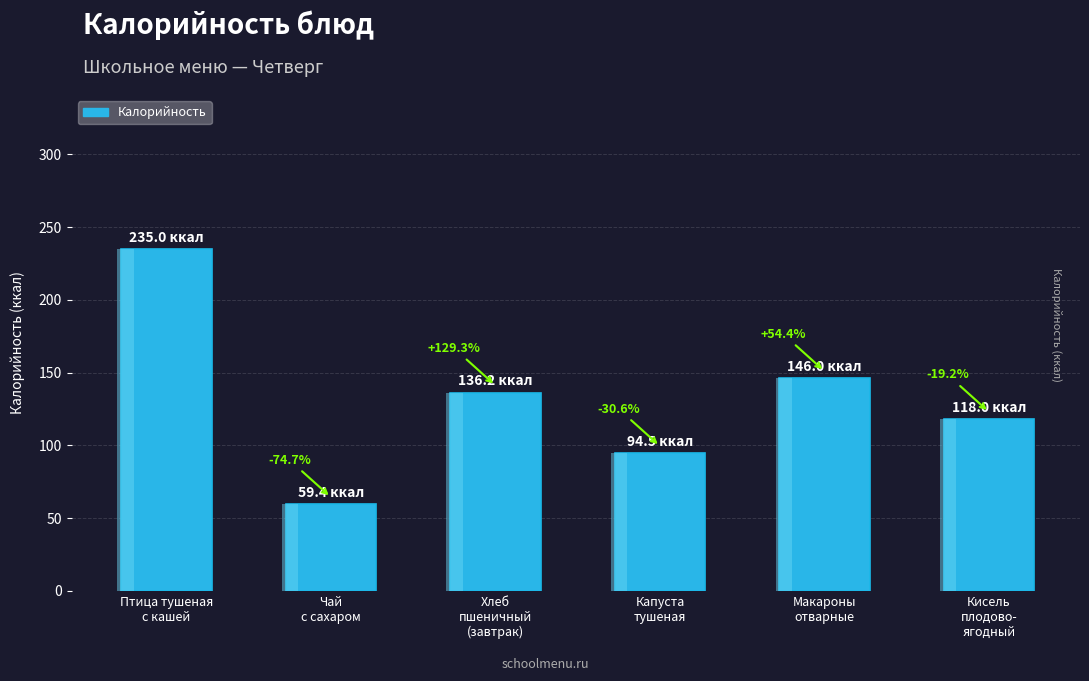

How many categories are shown in the chart?

6